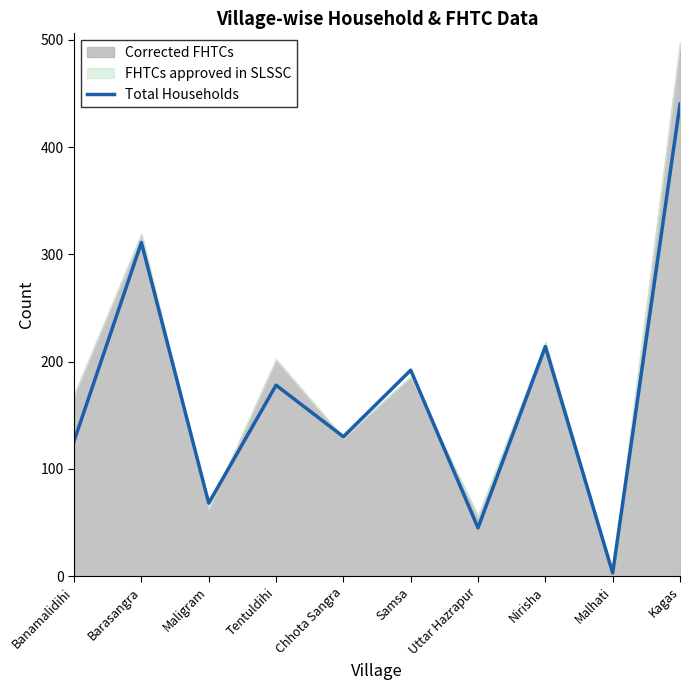

Count the number of categories in the chart.

10